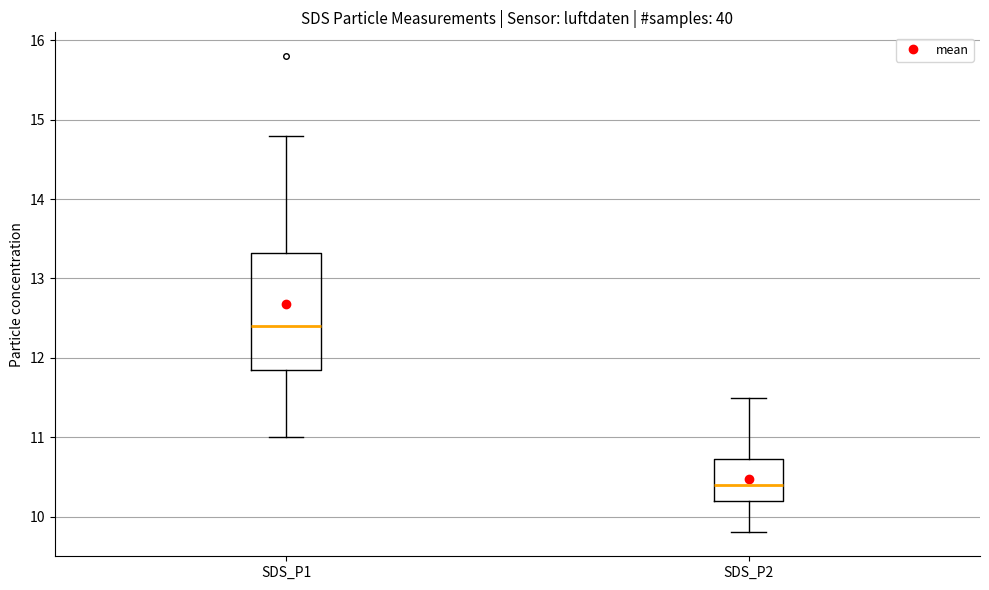

Comparing the boxes themselves (not the whiskers), which one is the tallest?

SDS_P1